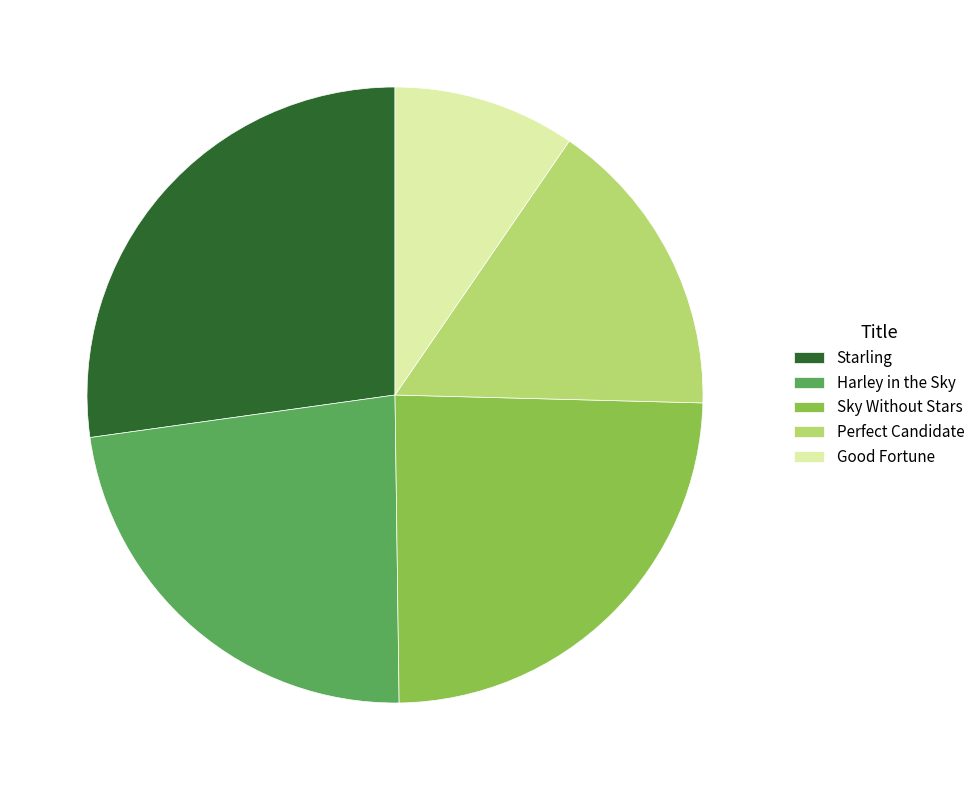

Is there a majority slice in this chart?

No